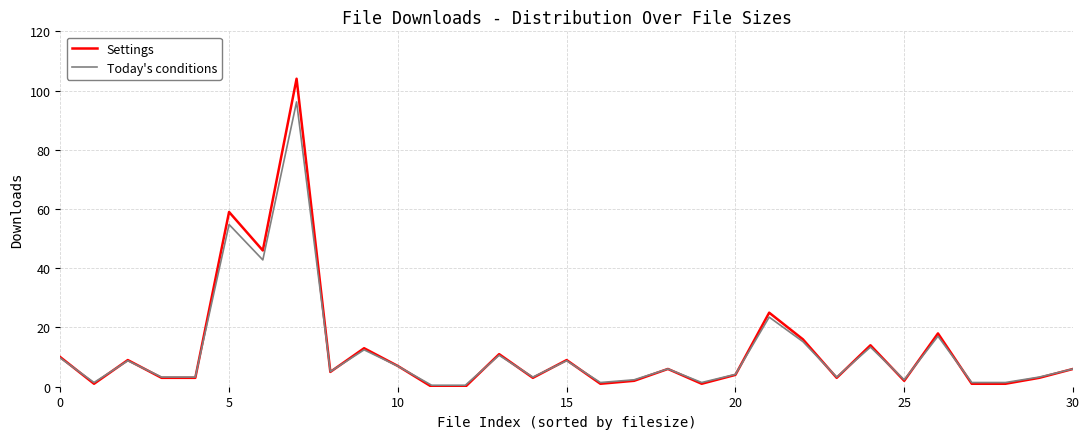

What is the maximum value for Today's conditions?

96.2